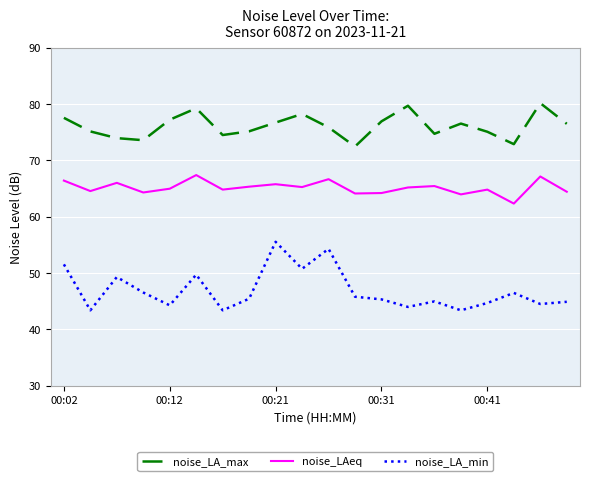

True or false: noise_LA_min and noise_LA_max intersect in this chart.

False